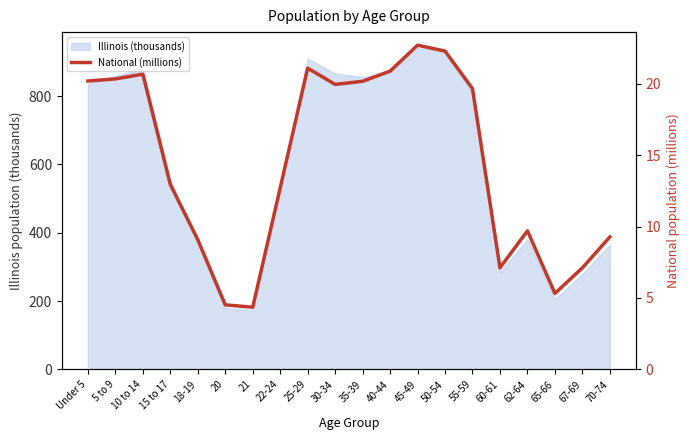

At which category does the data reach its first local peak?

10 to 14